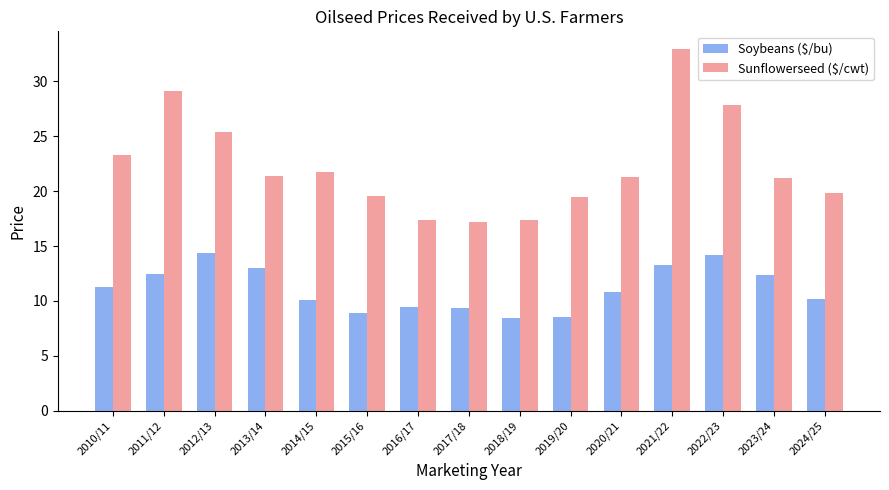

Is it true that Soybeans ($/bu) equals 3.7 at 2010/11?

False